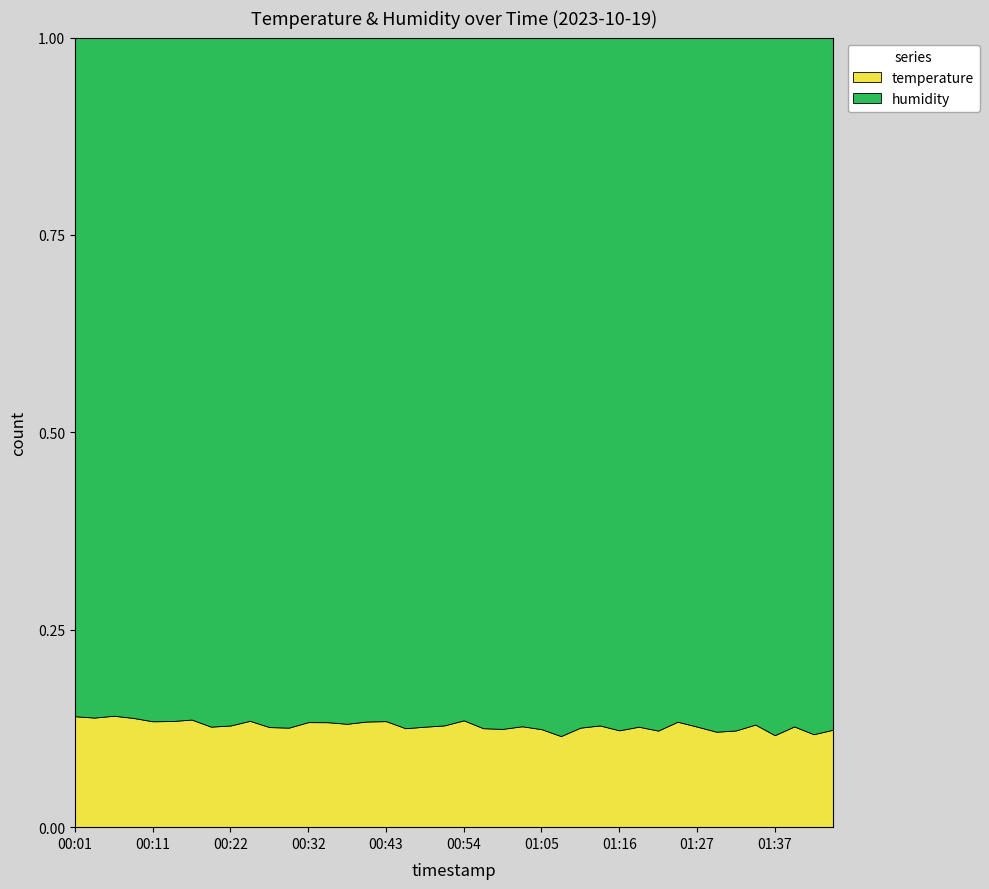

At how many categories does at least one series exceed 22?

40